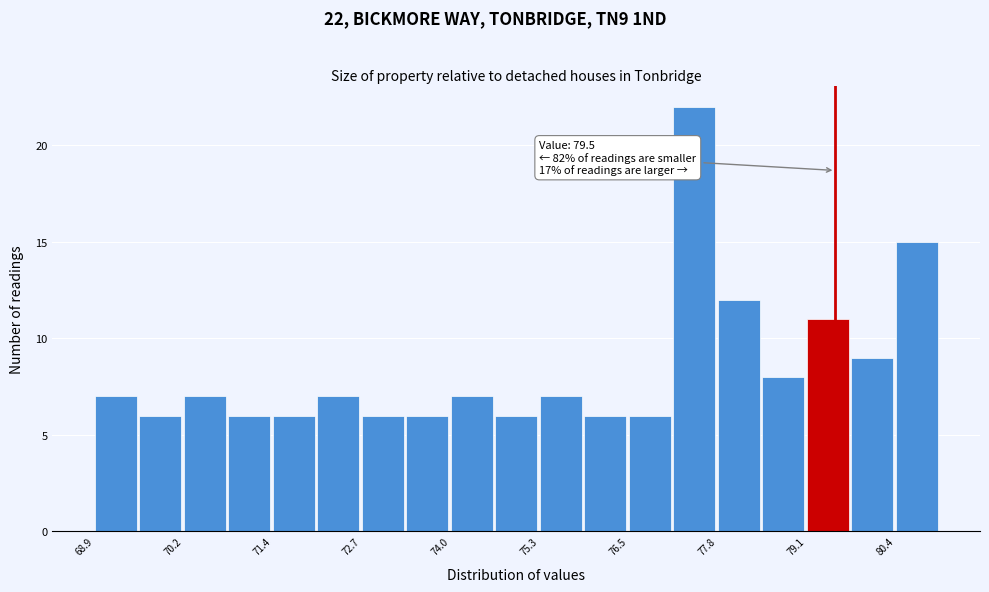

Read against the x-axis, roughly where is the centre of the tallest bar?

77.4